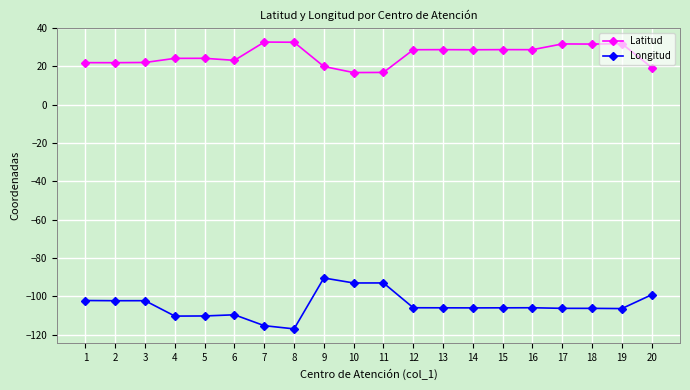

What is the difference between the second highest and second lowest values in the Latitud series?

15.8